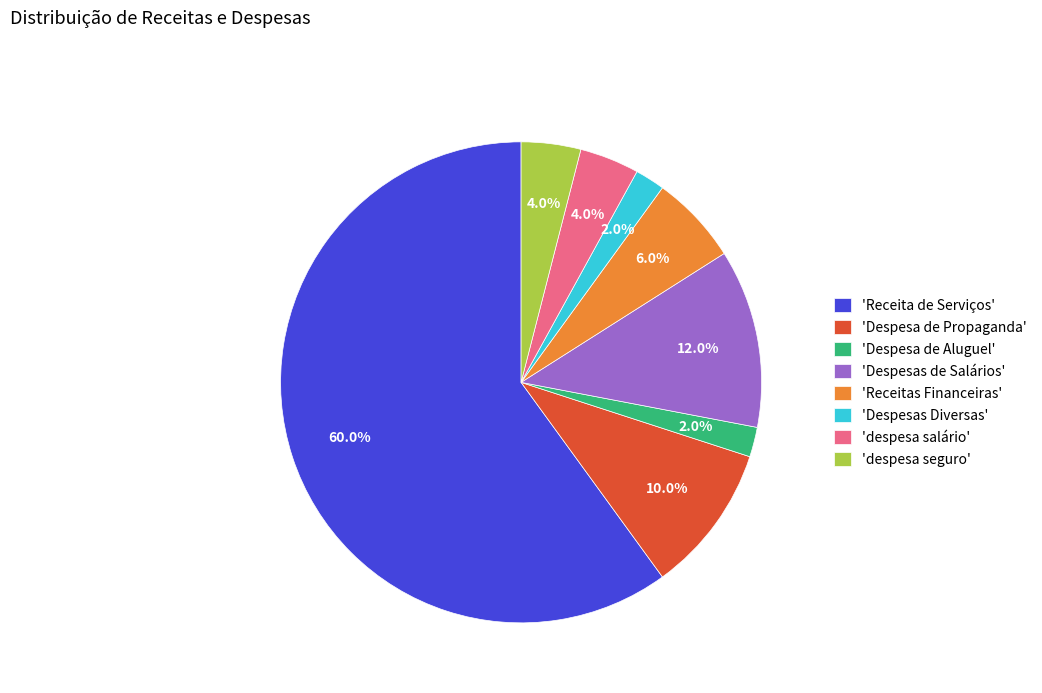

What is the largest slice in the pie chart?

'Receita de Serviços'